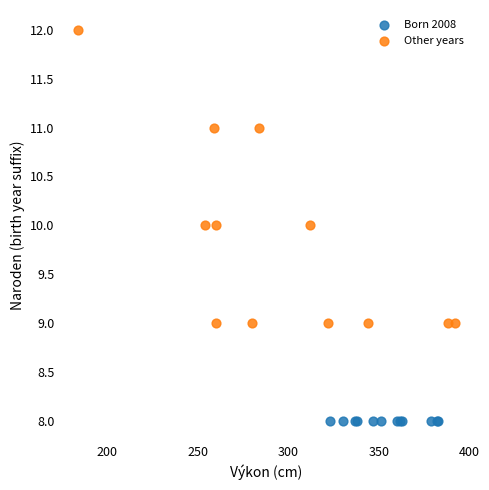

Which series reaches the minimum Y coordinate?

Born 2008